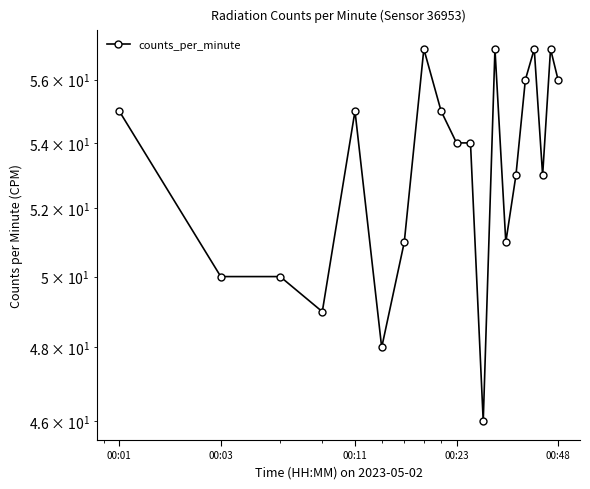

Reading left to right, extract all data points from this chart.

55	50	50	49	55	48	51	57	55	54	54	46	57	51	53	56	57	53	57	56